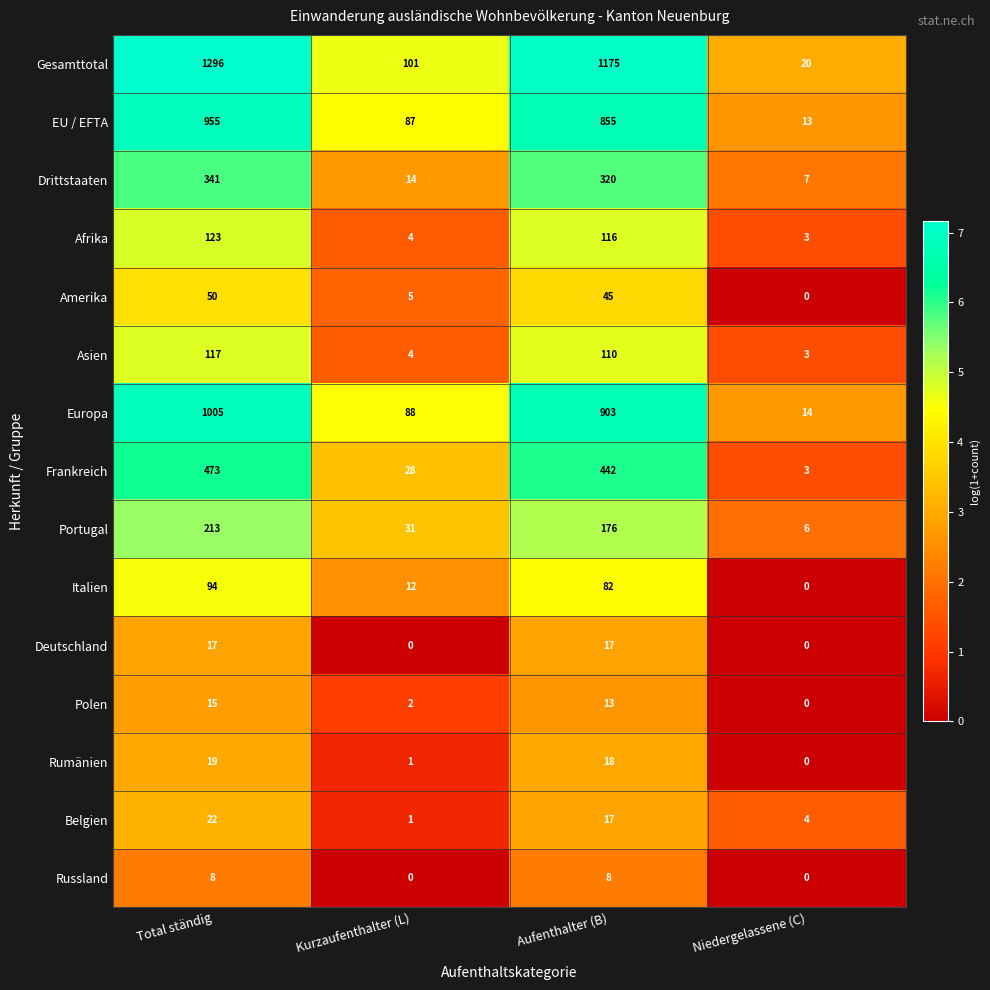

At which label does Portugal first exceed 176?

Total ständig